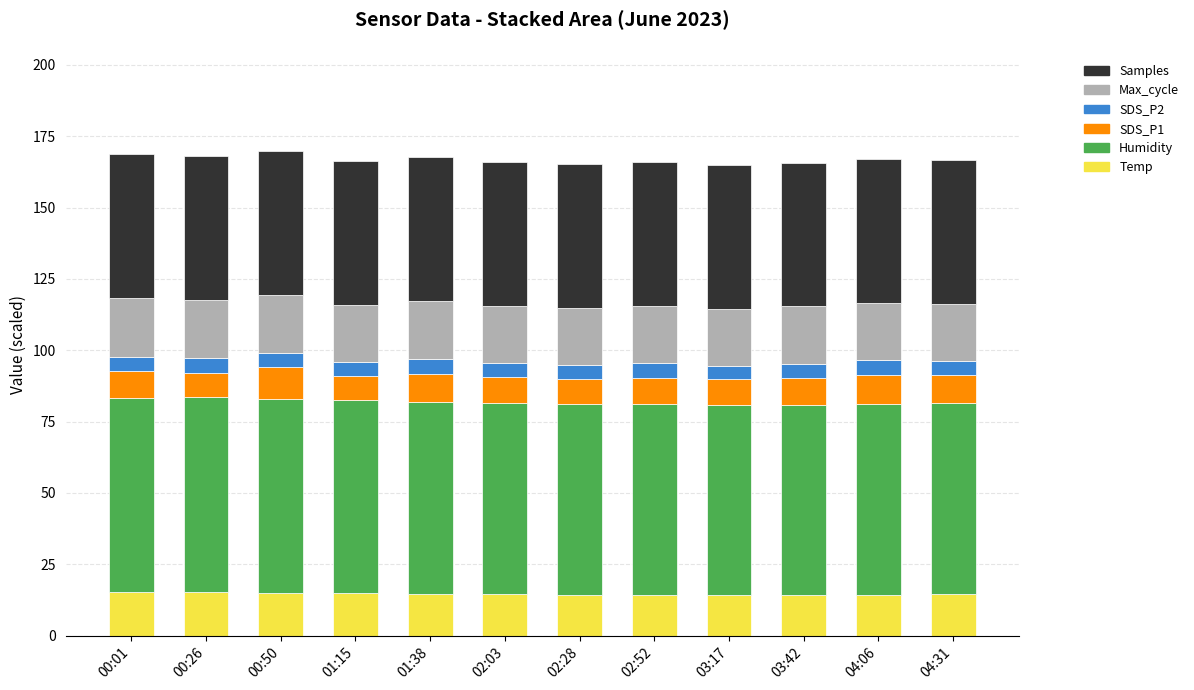

Are the bars grouped side by side (vs. stacked)?

No